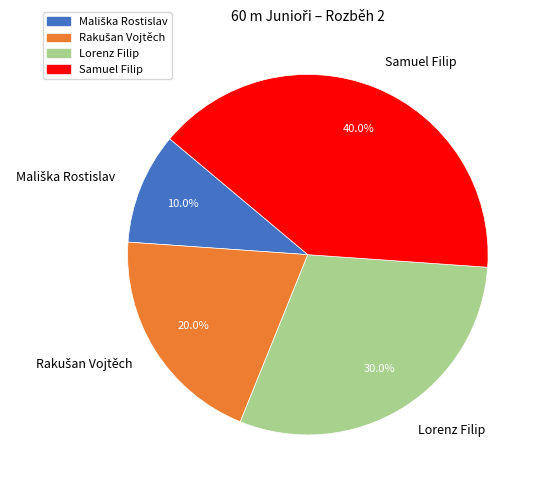

What is the total percentage of Lorenz Filip and Samuel Filip?

70.0%